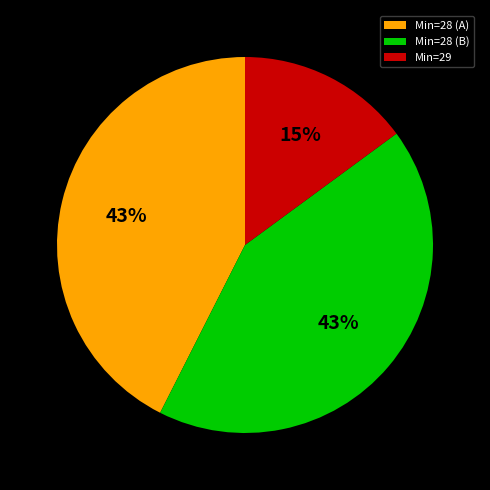

Does any single category account for the majority?

No